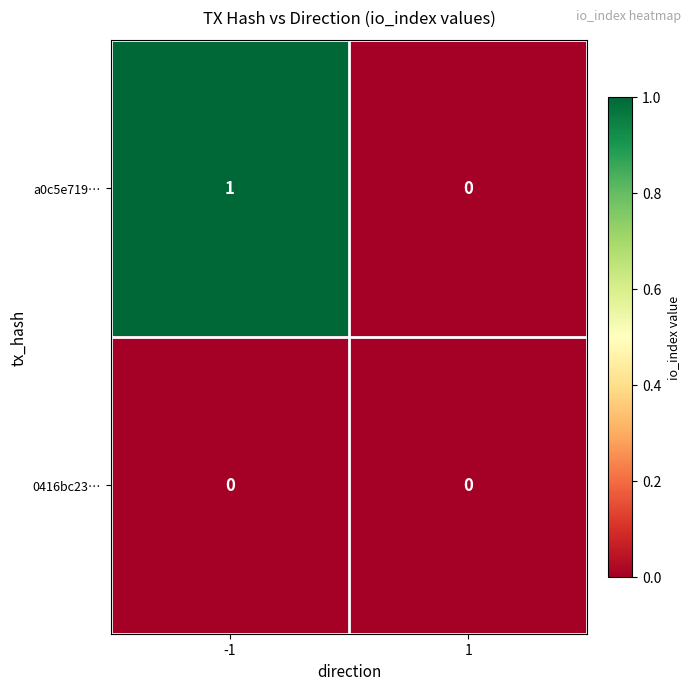

Reading right to left, what are all the values shown in this chart?

a0c5e719…: 0	1
0416bc23…: 0	0